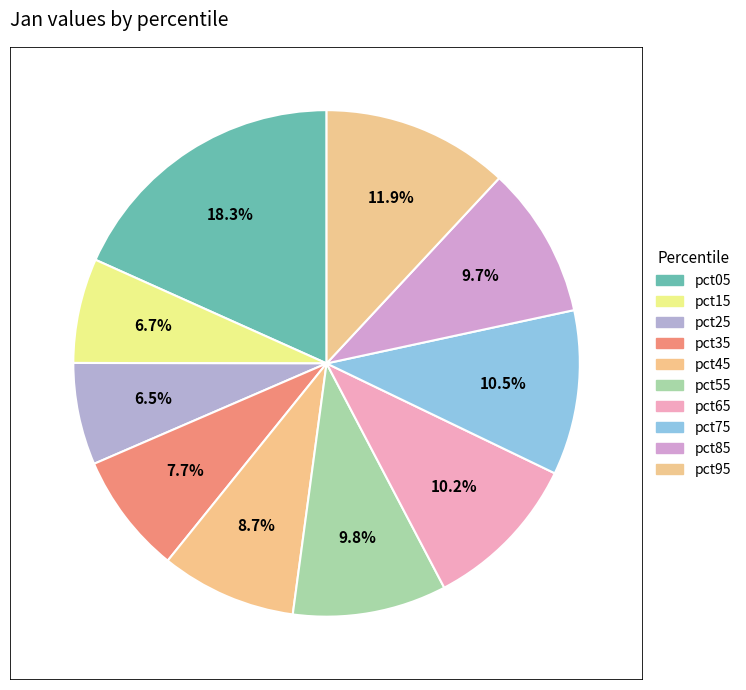

The pct95 slice represents 12% of the pie. True or false?

True